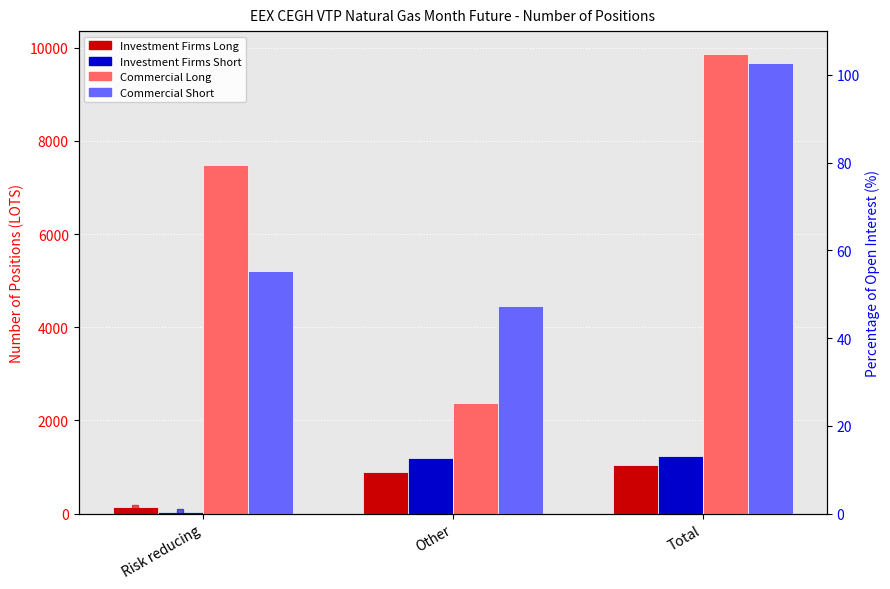

Which category has the lowest value in the Investment Firms Short series?

Risk reducing